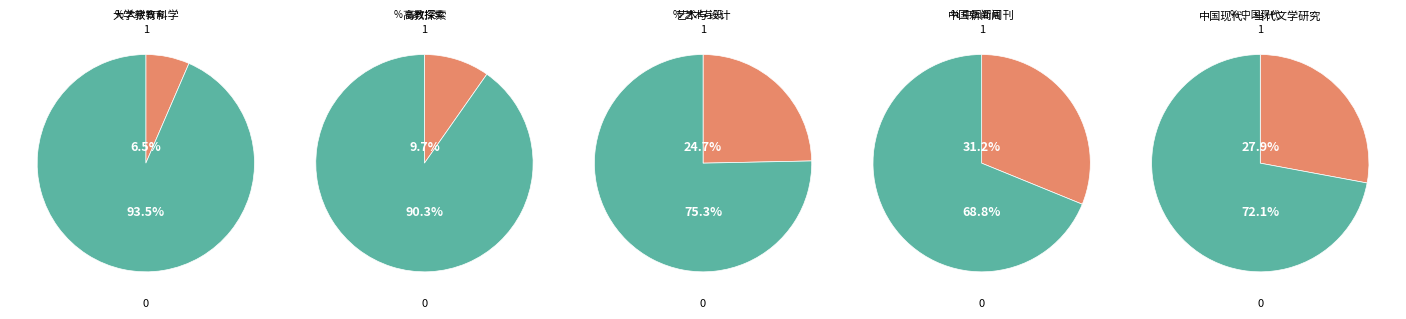

Which has a higher value, 高教探索 or 艺术与设计?

艺术与设计